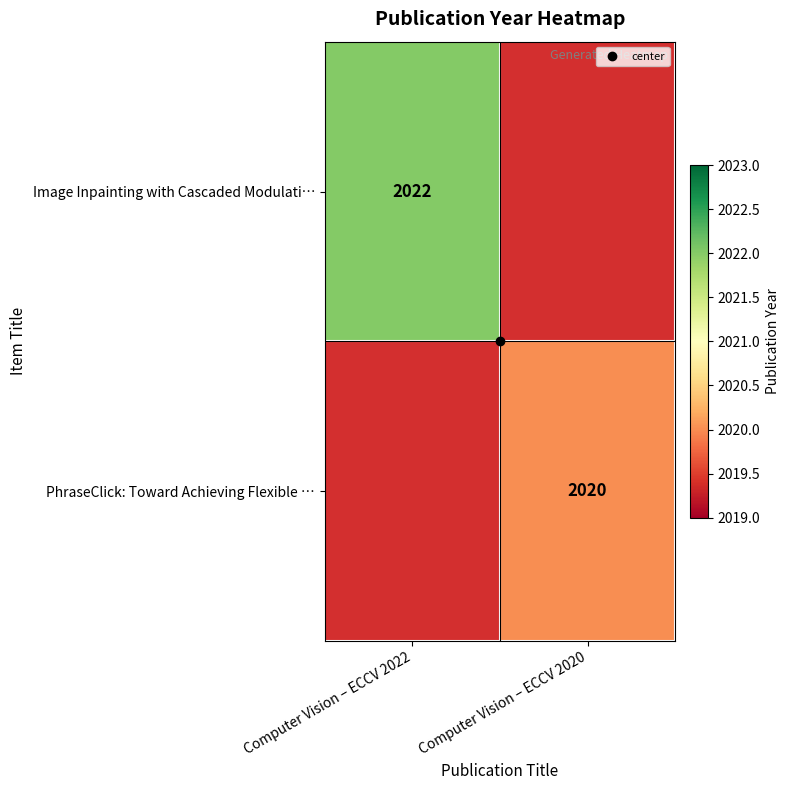

Which label corresponds to the largest value in the chart?

Computer Vision – ECCV 2022